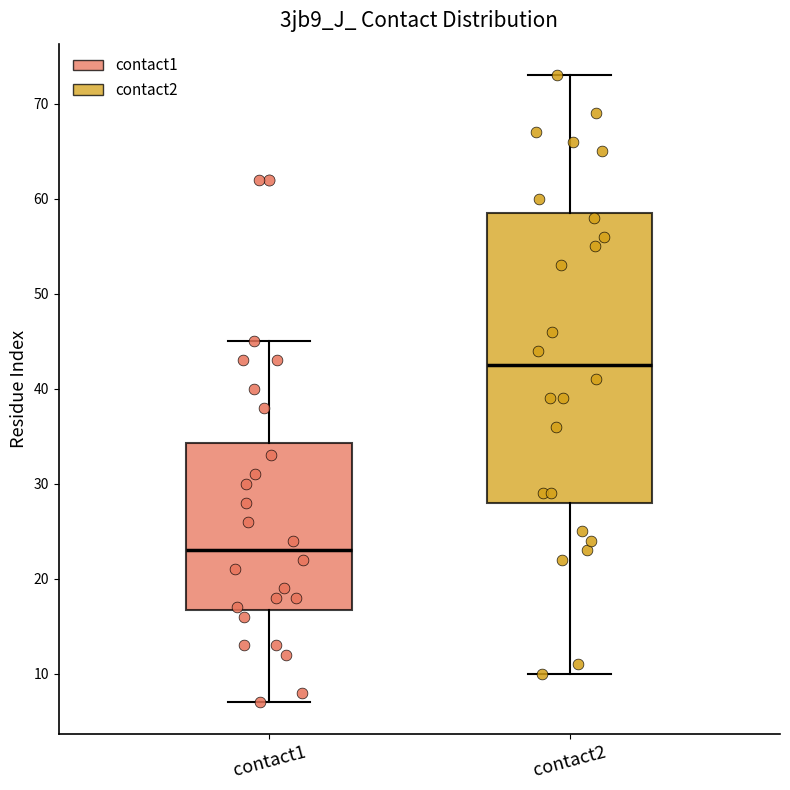

Which box's median line is the lowest?

contact1